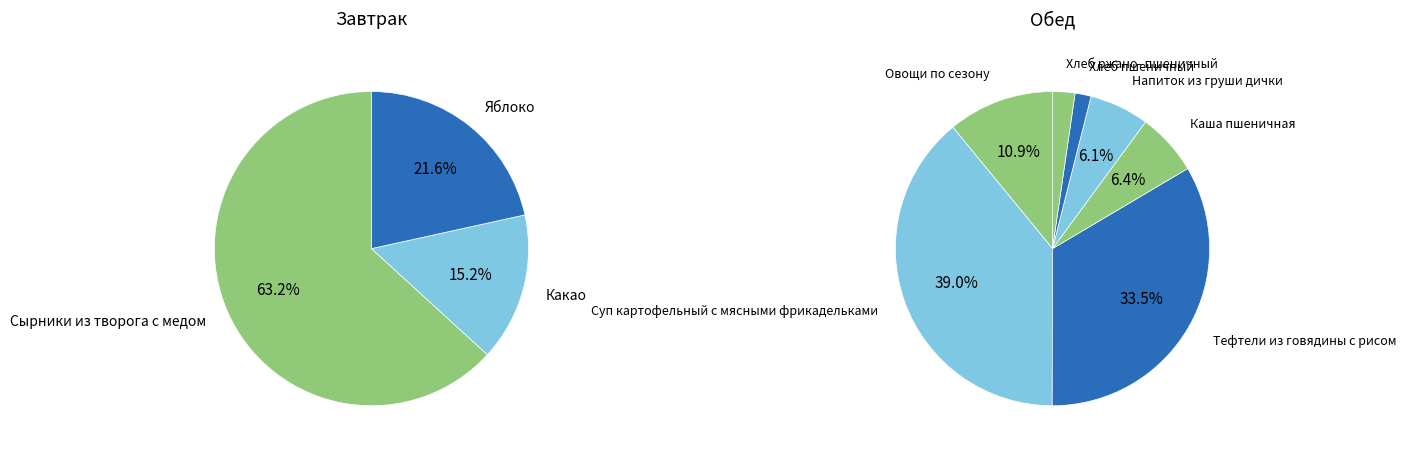

The Напиток из груши дички slice represents 1% of the pie. True or false?

False